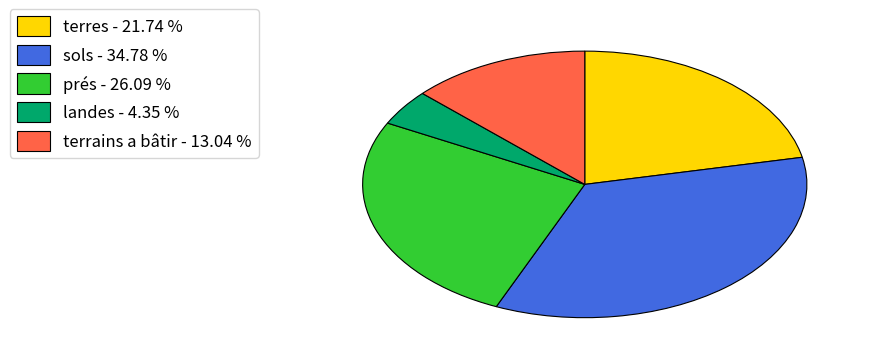

Count the number of slices in the pie.

5